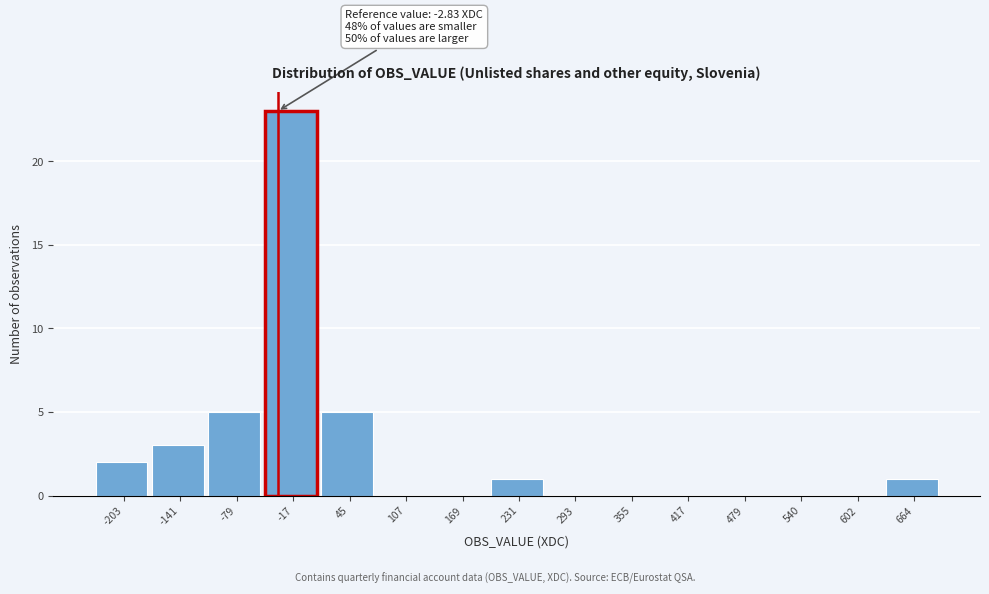

Reading left to right, what are all the values shown in this chart?

-203=2	-141=3	-79=5	-17=23	45=5	107=0	169=0	231=1	293=0	355=0	417=0	479=0	540=0	602=0	664=1